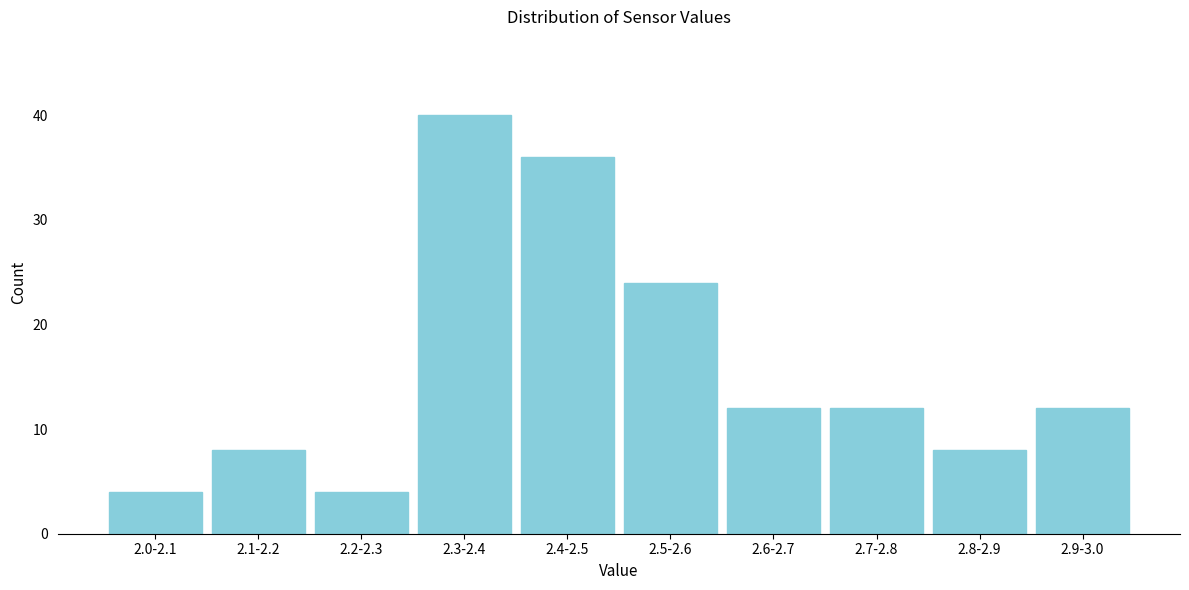

Reading left to right, list all the values displayed in this chart.

2.0-2.1=4	2.1-2.2=8	2.2-2.3=4	2.3-2.4=40	2.4-2.5=36	2.5-2.6=24	2.6-2.7=12	2.7-2.8=12	2.8-2.9=8	2.9-3.0=12